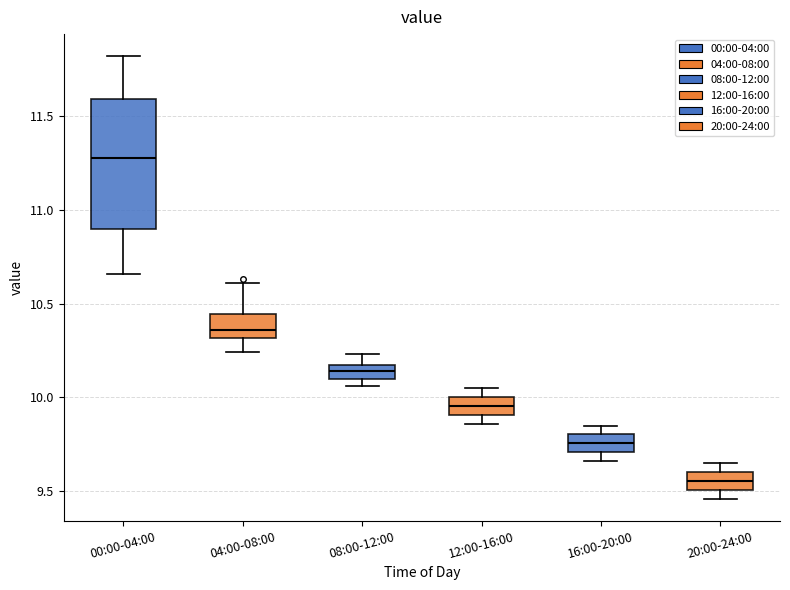

Comparing the boxes themselves (not the whiskers), which one is the tallest?

00:00-04:00